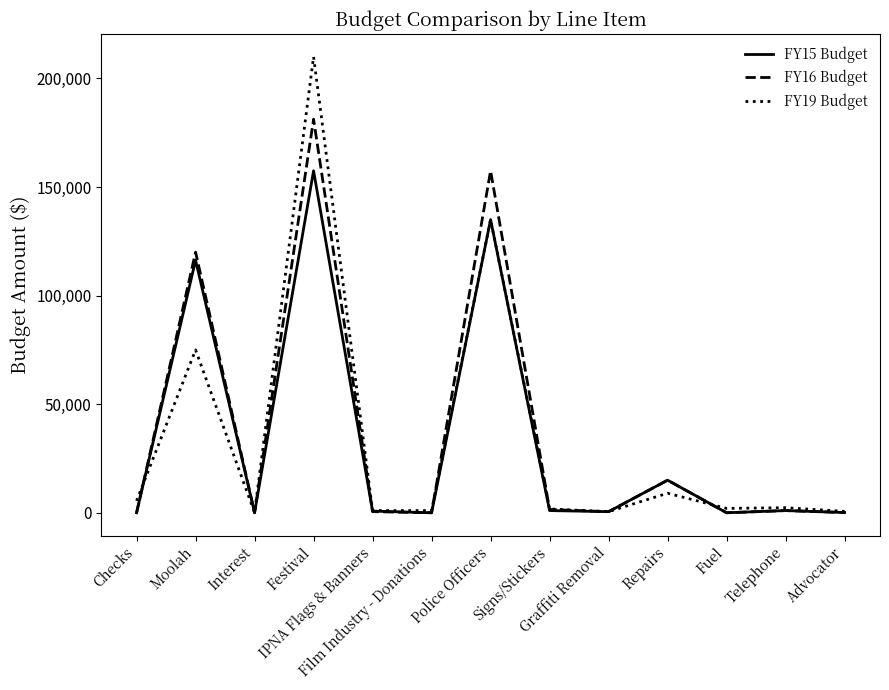

Is the value of FY19 Budget at Checks greater than the value of FY15 Budget at Signs/Stickers?

Yes